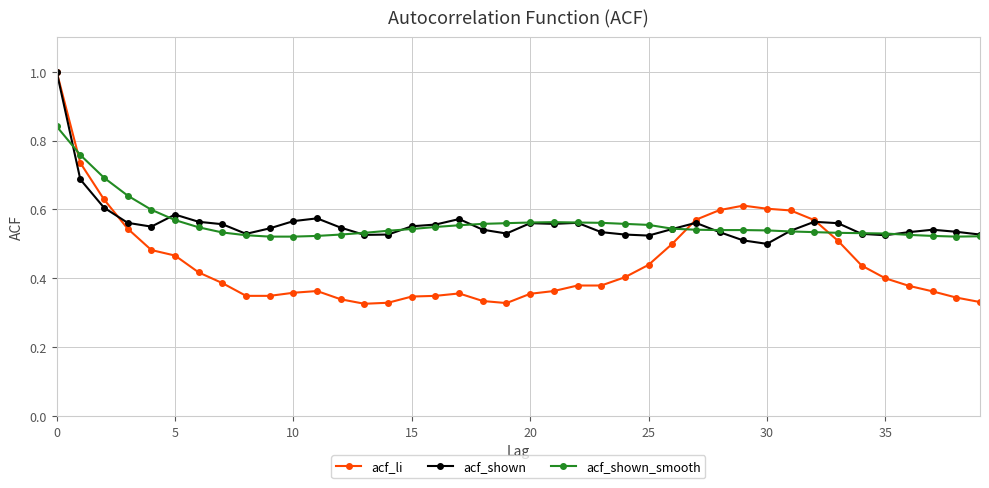

What is the value of the acf_li point at the 1st from the left?

1.0